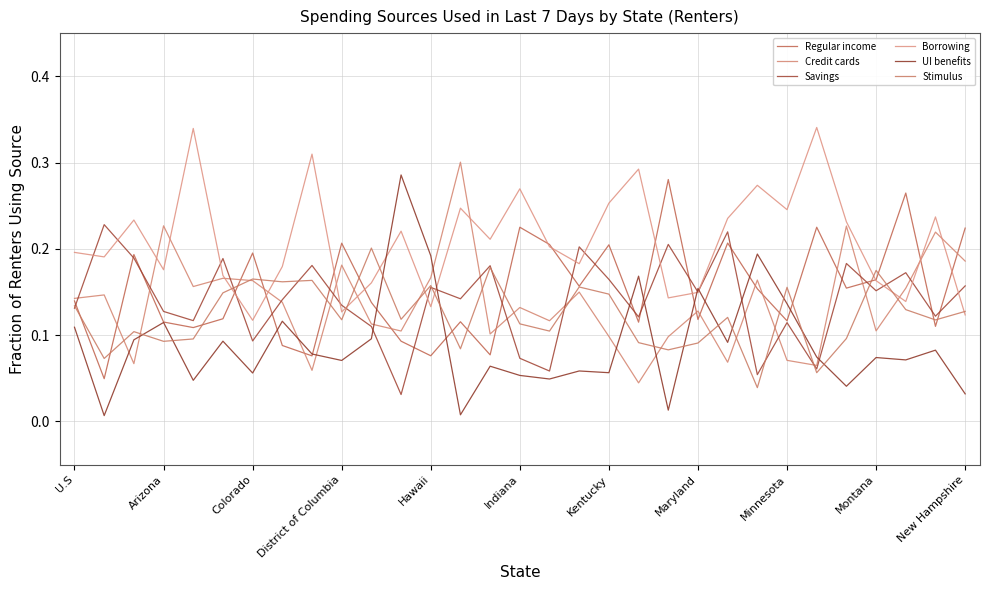

Reading left to right, extract all data points from this chart.

Regular income: 0.1	0.0	0.2	0.1	0.1	0.1	0.2	0.1	0.1	0.2	0.1	0.1	0.1	0.1	0.1	0.2	0.2	0.2	0.2	0.1	0.3	0.1	0.2	0.2	0.1	0.2	0.2	0.2	0.3	0.1	0.2
Credit cards: 0.1	0.1	0.1	0.2	0.2	0.2	0.2	0.1	0.1	0.2	0.1	0.1	0.2	0.3	0.1	0.1	0.1	0.1	0.1	0.0	0.1	0.1	0.1	0.2	0.1	0.1	0.2	0.1	0.2	0.2	0.2
Savings: 0.1	0.2	0.2	0.1	0.1	0.2	0.1	0.1	0.2	0.1	0.1	0.0	0.2	0.1	0.2	0.1	0.1	0.2	0.2	0.1	0.2	0.1	0.2	0.1	0.1	0.1	0.2	0.2	0.2	0.1	0.2
Borrowing: 0.2	0.2	0.2	0.2	0.3	0.2	0.1	0.2	0.3	0.1	0.2	0.2	0.1	0.2	0.2	0.3	0.2	0.2	0.3	0.3	0.1	0.1	0.2	0.3	0.2	0.3	0.2	0.2	0.1	0.2	0.1
UI benefits: 0.1	0.0	0.1	0.1	0.0	0.1	0.1	0.1	0.1	0.1	0.1	0.3	0.2	0.0	0.1	0.1	0.0	0.1	0.1	0.2	0.0	0.2	0.1	0.2	0.1	0.1	0.0	0.1	0.1	0.1	0.0
Stimulus: 0.1	0.1	0.1	0.1	0.1	0.1	0.2	0.2	0.2	0.1	0.2	0.1	0.2	0.1	0.2	0.1	0.1	0.2	0.1	0.1	0.1	0.1	0.1	0.0	0.2	0.1	0.1	0.2	0.1	0.1	0.1